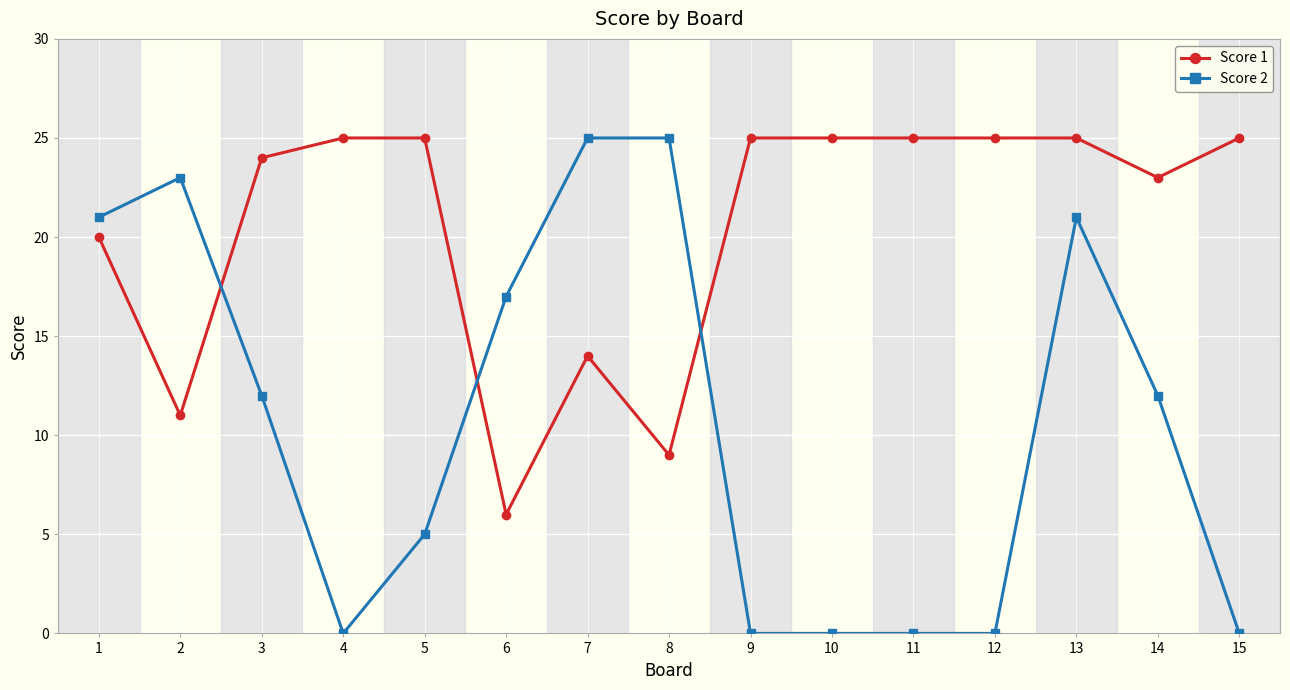

How many data points in Score 1 are less than 25?

7